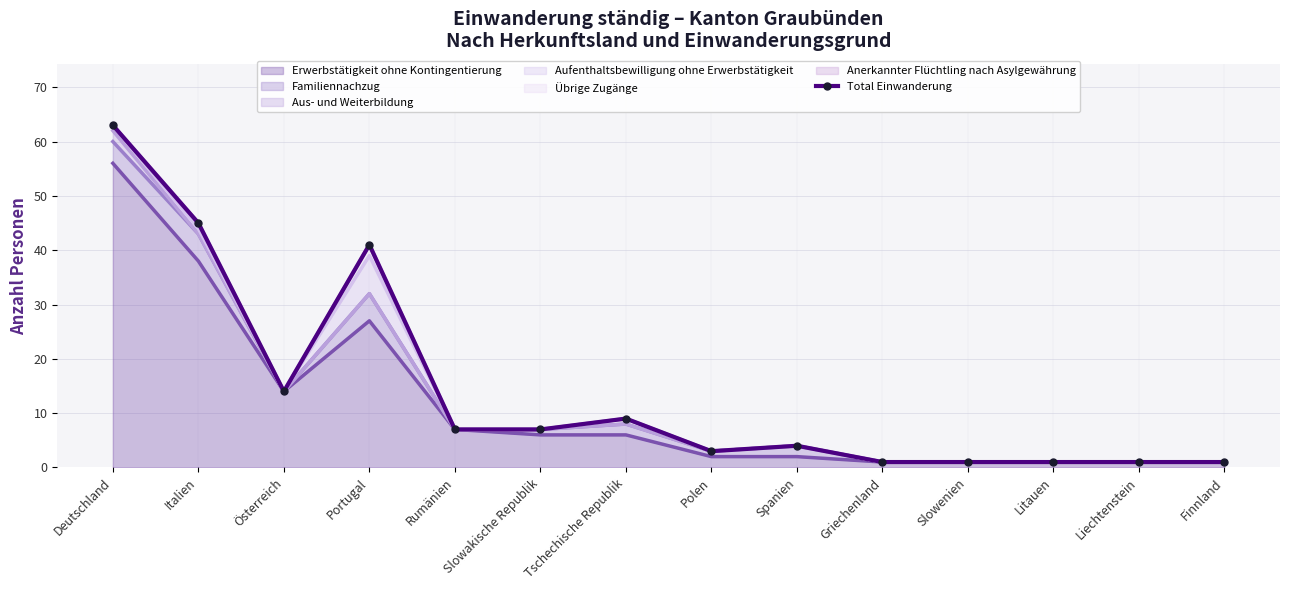

How many points are higher than both their immediate neighbors (excluding endpoints)?

3